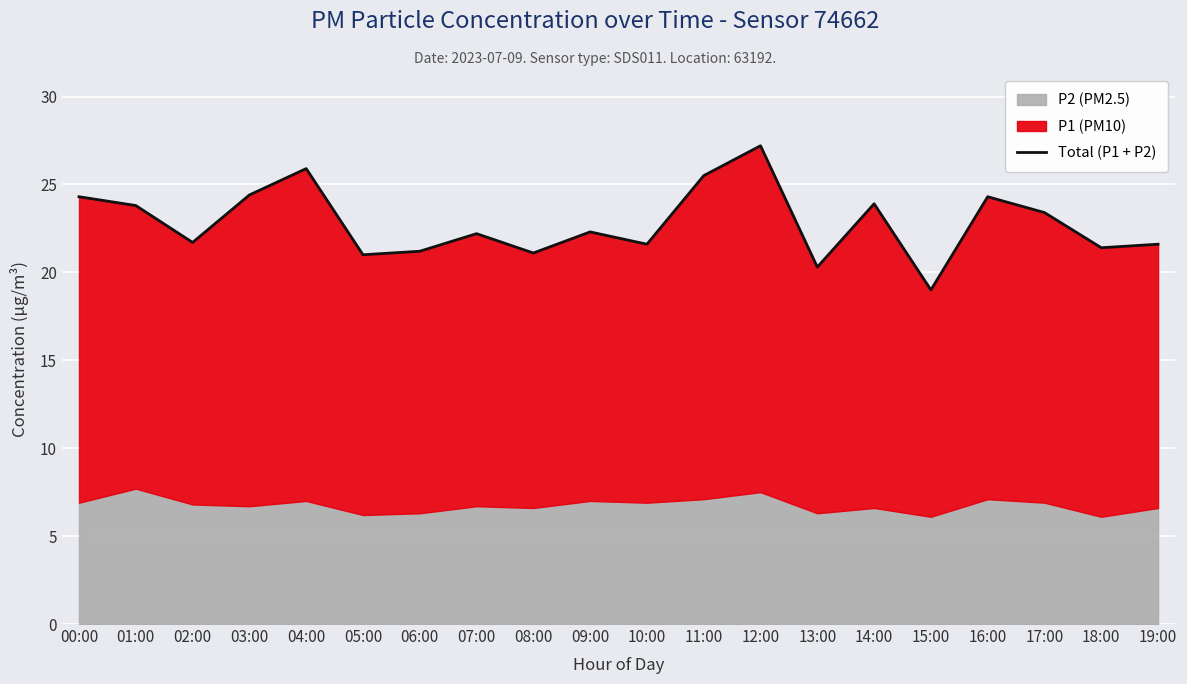

Is it true that the value at 18:00 is 30.0?

False